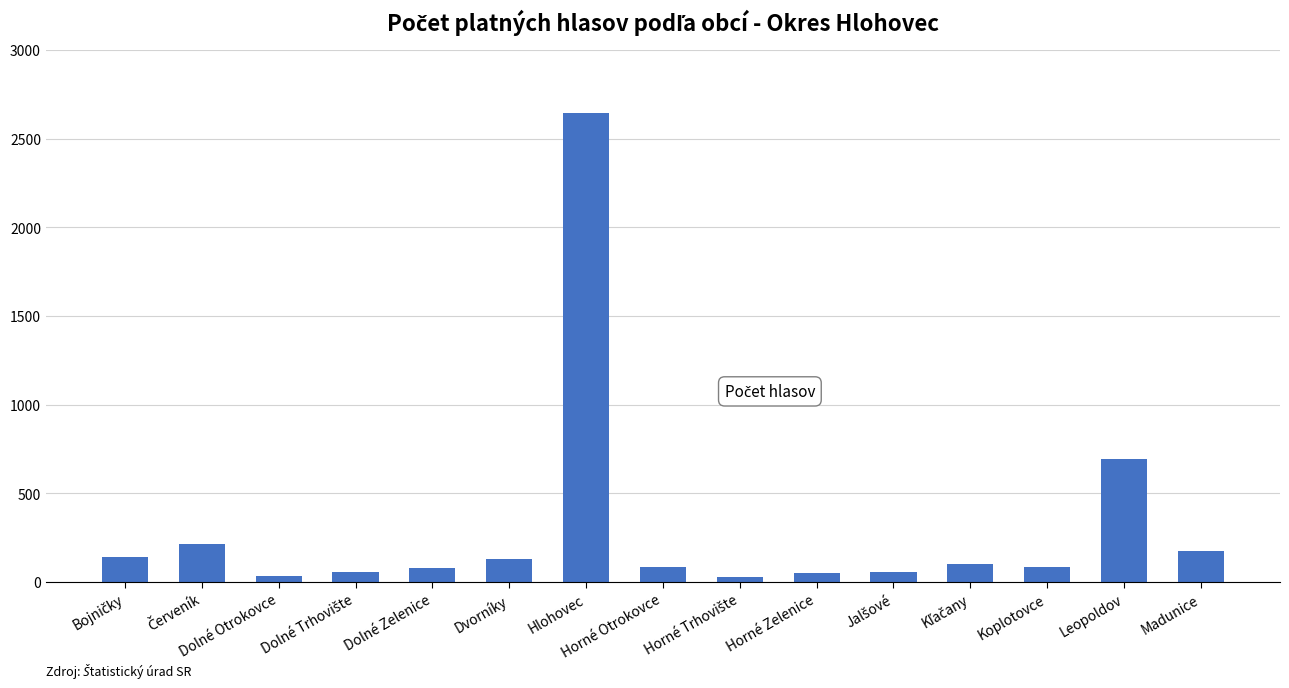

What is the greatest value displayed?

2642